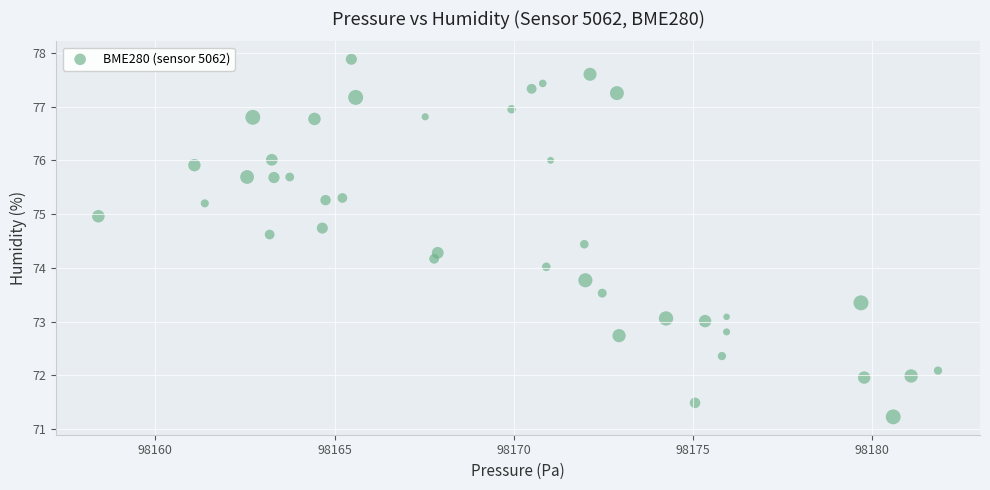

What is the range of X values (max minus min)?

23.4